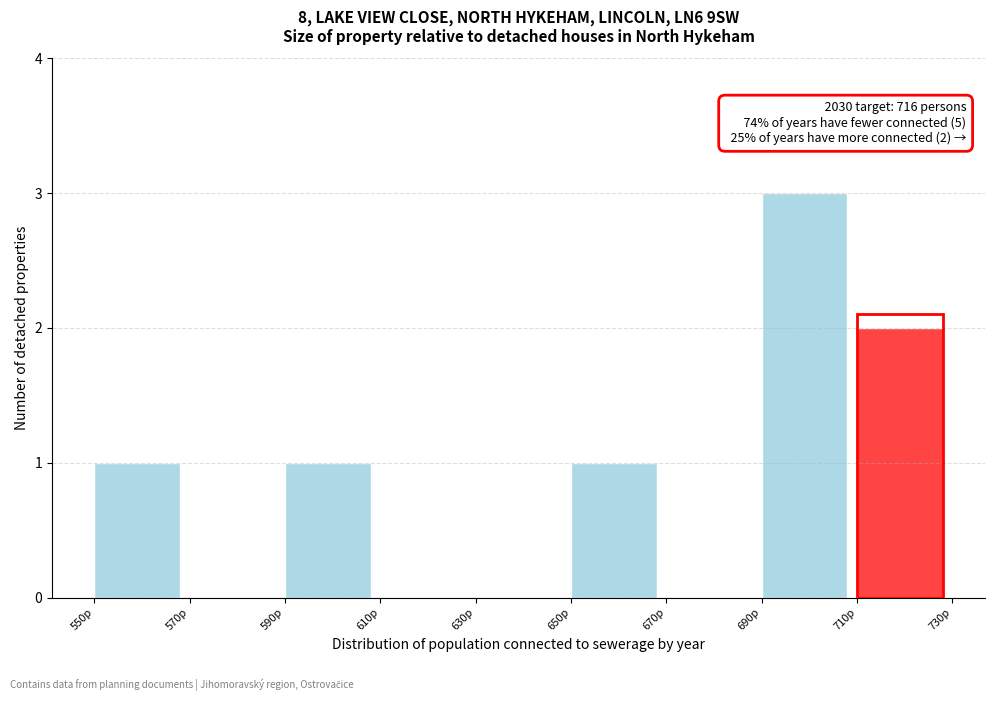

Which range on the x-axis has the tallest bar?

690 to 710